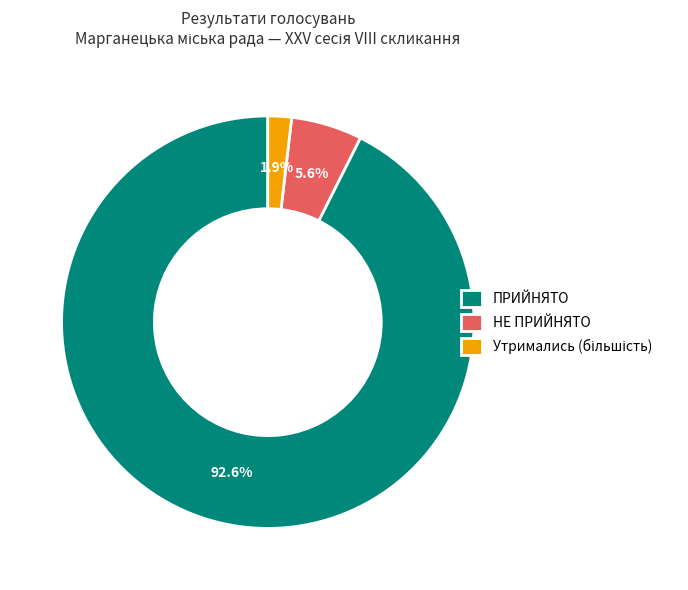

Which slice represents more than half of the pie?

ПРИЙНЯТО